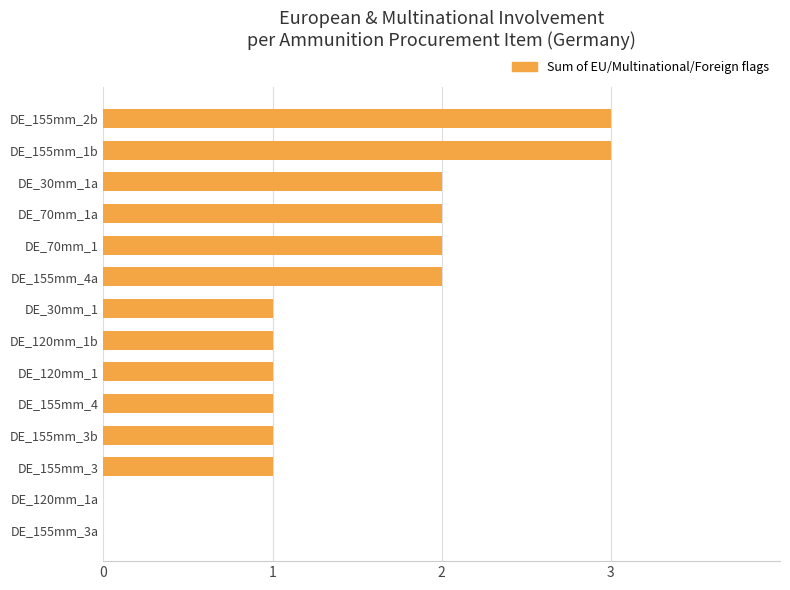

The chart shows a value of 3 at DE_70mm_1. True or false?

False